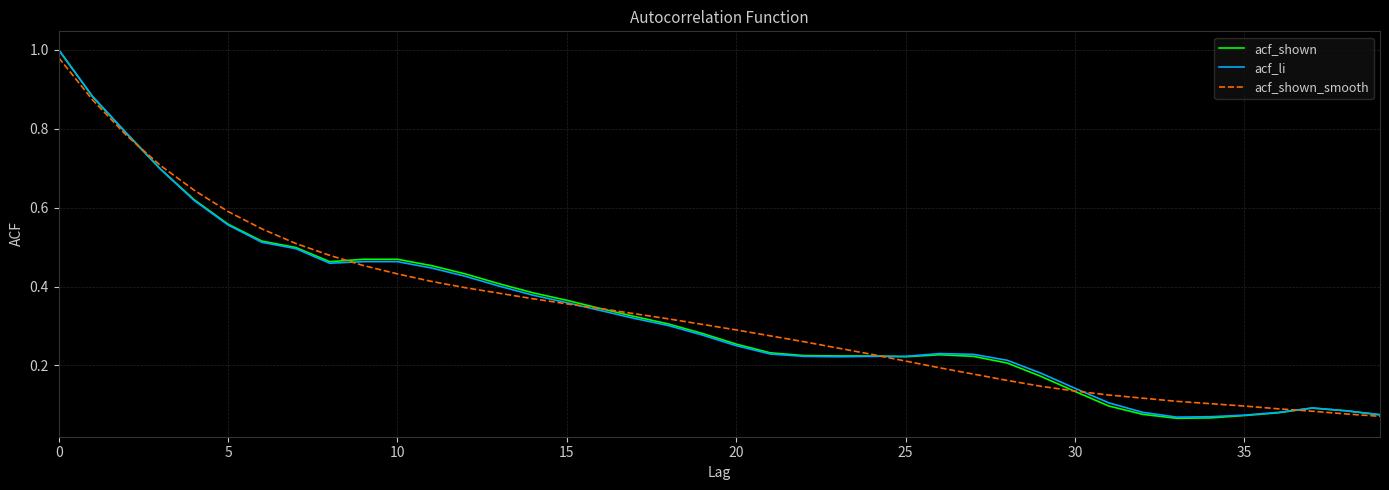

Is this an area chart (filled region under the line)?

No